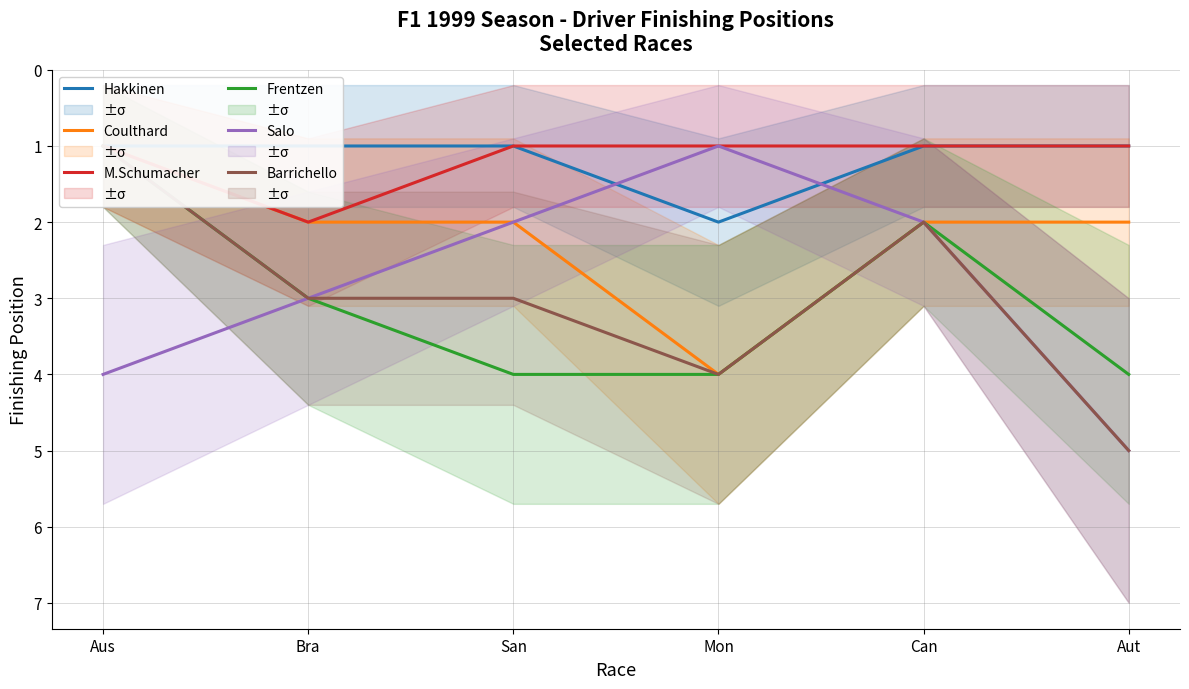

Rank the series by their maximum value, from lowest to highest.

Hakkinen, M.Schumacher, Coulthard, Frentzen, Salo, Barrichello